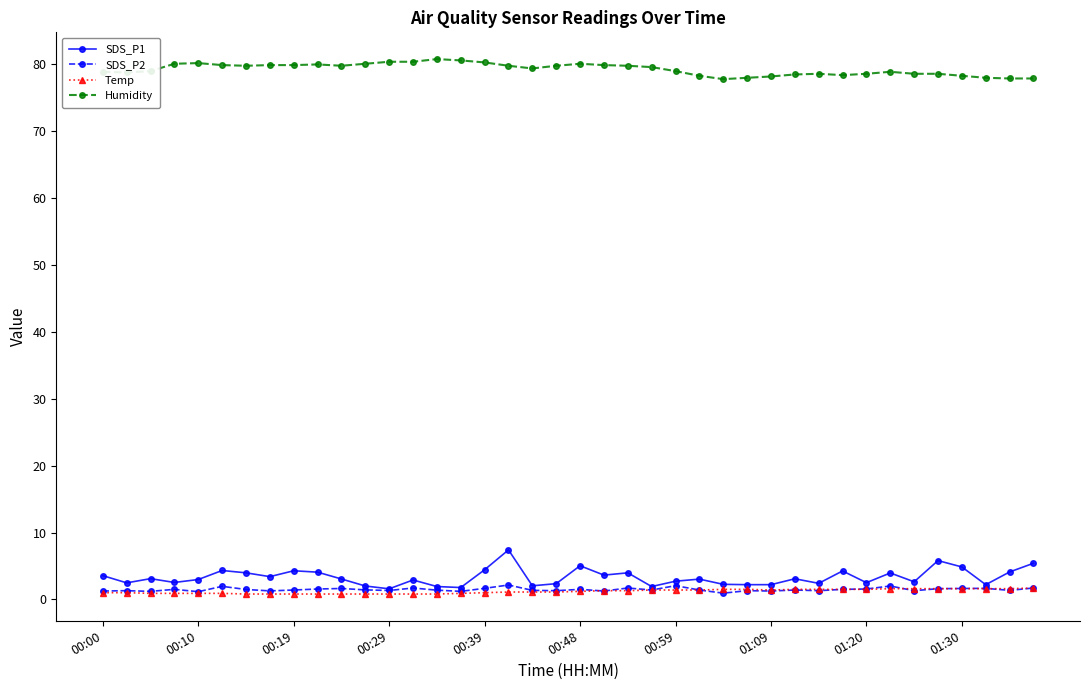

How many distinct data groups are displayed?

4